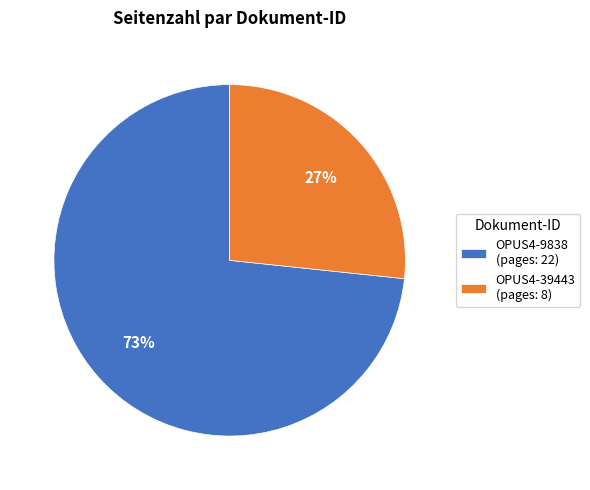

Which slice is the smallest?

OPUS4-39443